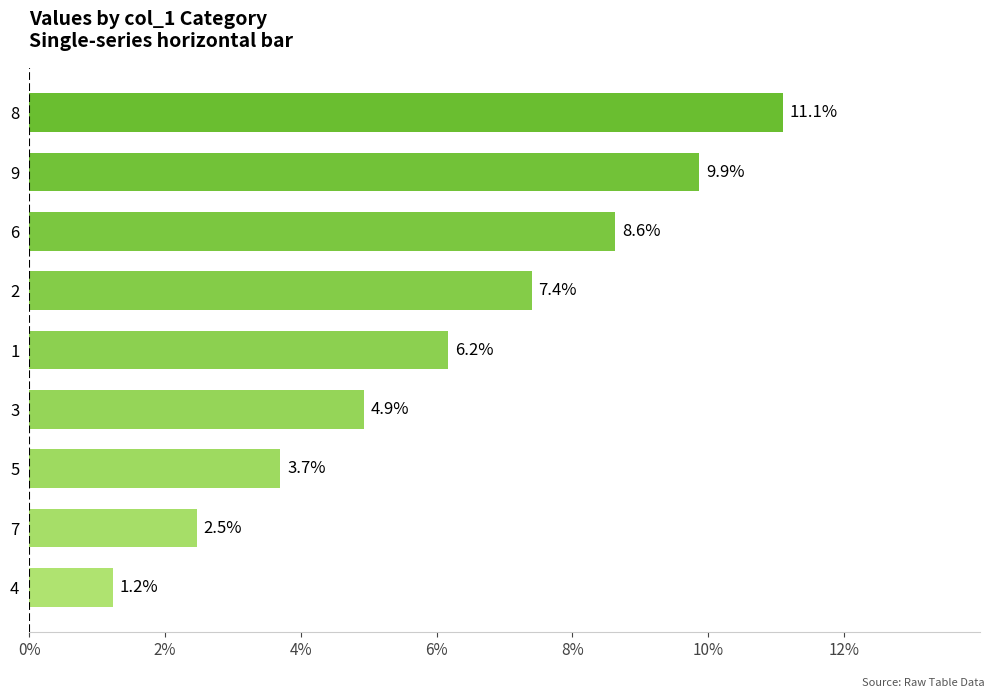

Rank the categories by value from lowest to highest.

4, 7, 5, 3, 1, 2, 6, 9, 8